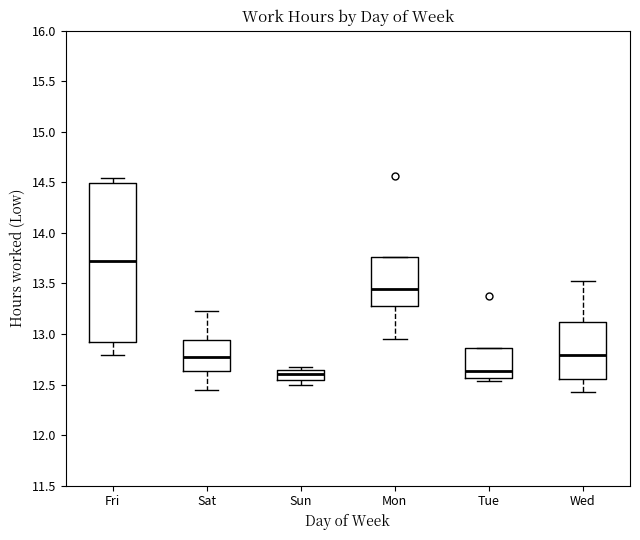

Reading left to right, read every box against the y-axis: the position of its median line, the range the box covers, and the ends of its whiskers. The values are not printed on the chart, so give them approximately, as read against the axis.

Fri: median 13.75, box 12.95 to 14.50, whiskers 12.80 to 14.55
Sat: median 12.75, box 12.65 to 12.95, whiskers 12.45 to 13.25
Sun: median 12.60, box 12.55 to 12.65, whiskers 12.50 to 12.65 (just above the box's upper edge)
Mon: median 13.45, box 13.30 to 13.75, whiskers 12.95 to 13.75
Tue: median 12.65, box 12.55 to 12.85, whiskers 12.55 (just below the box's lower edge) to 12.85
Wed: median 12.80, box 12.55 to 13.10, whiskers 12.45 to 13.50